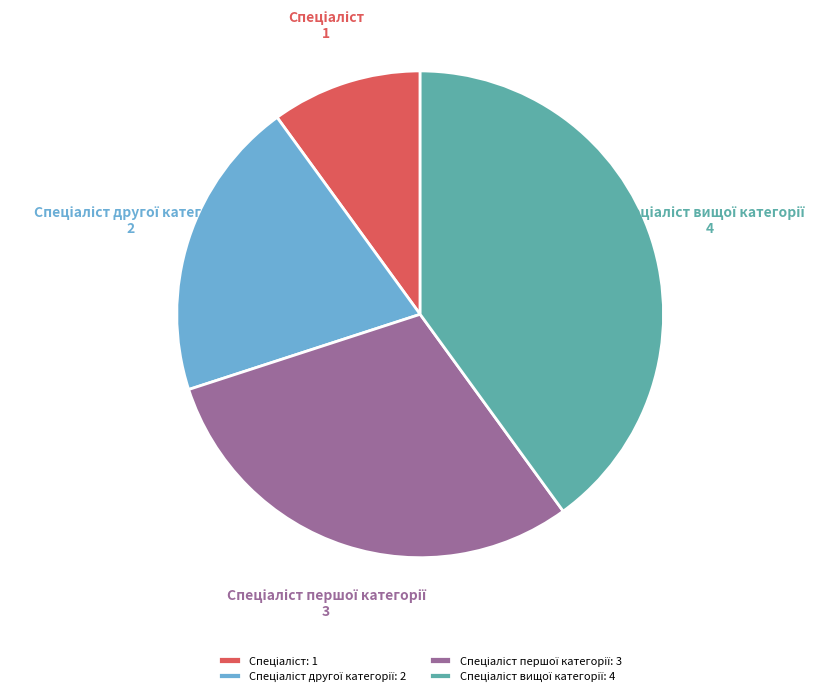

Is there a majority slice in this chart?

No